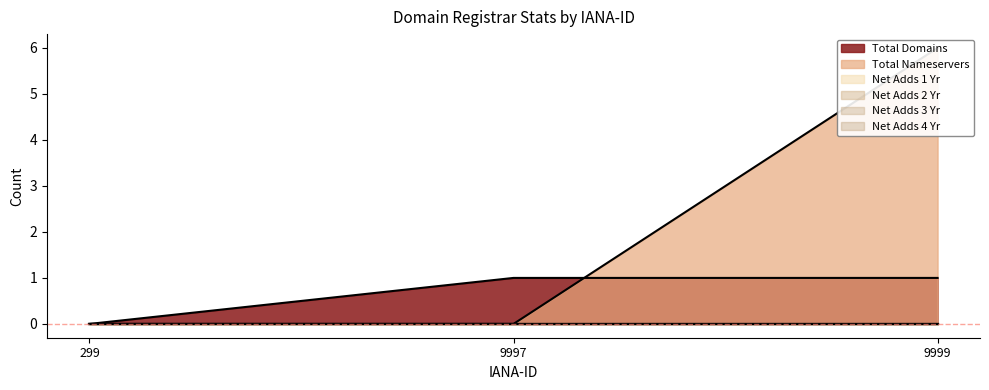

How many categories are shown in the chart?

3